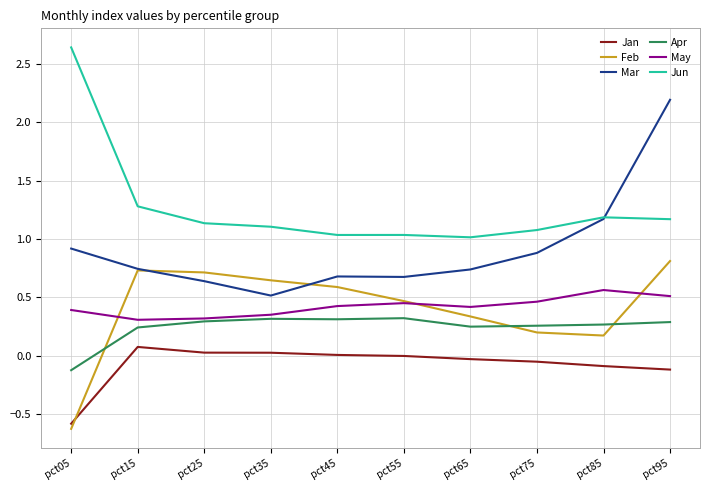

The May series shows 0.5 at pct95. True or false?

True